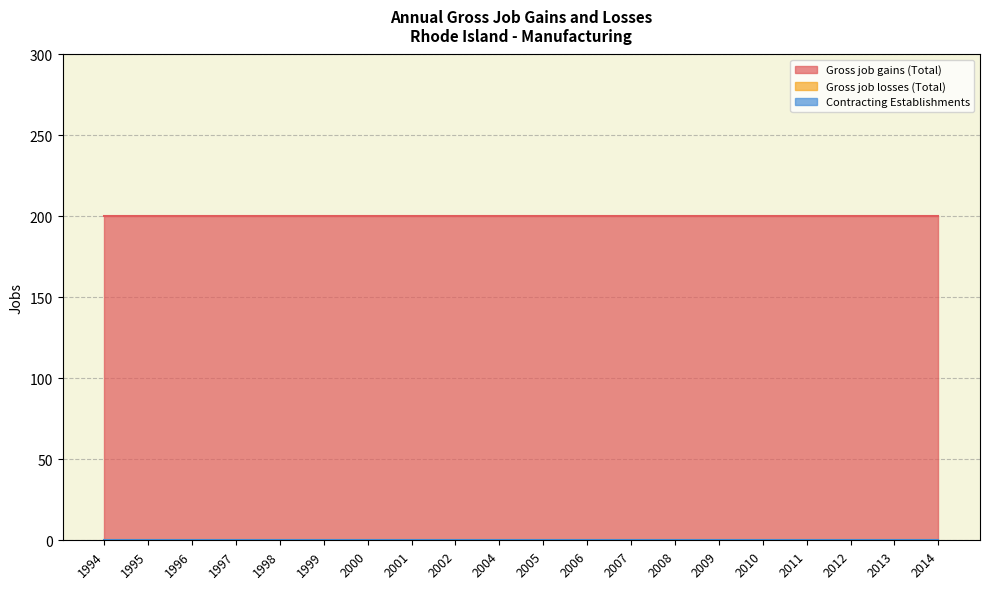

True or false: Contracting Establishments and Gross job losses (Total) cross at least once.

False